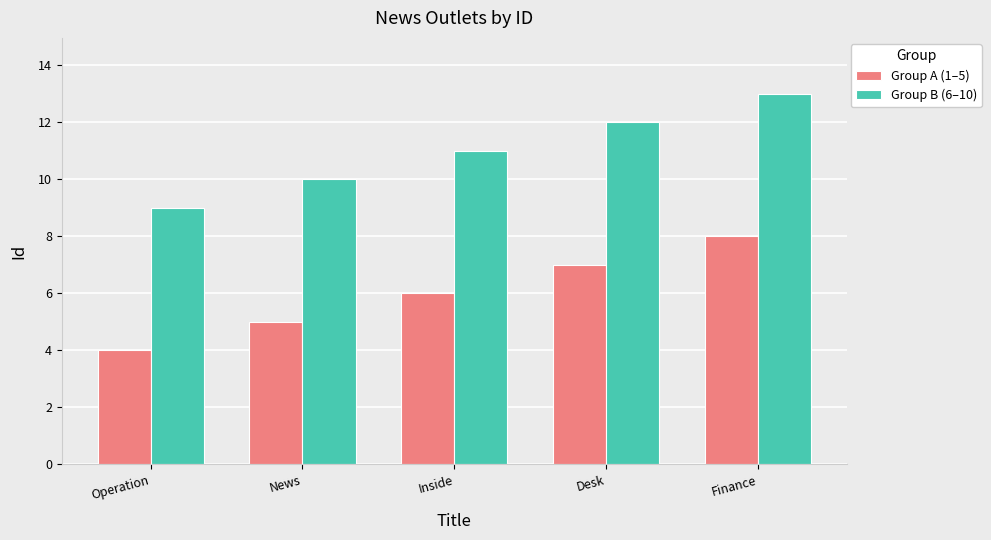

At which category is the sum across all series the highest?

Finance